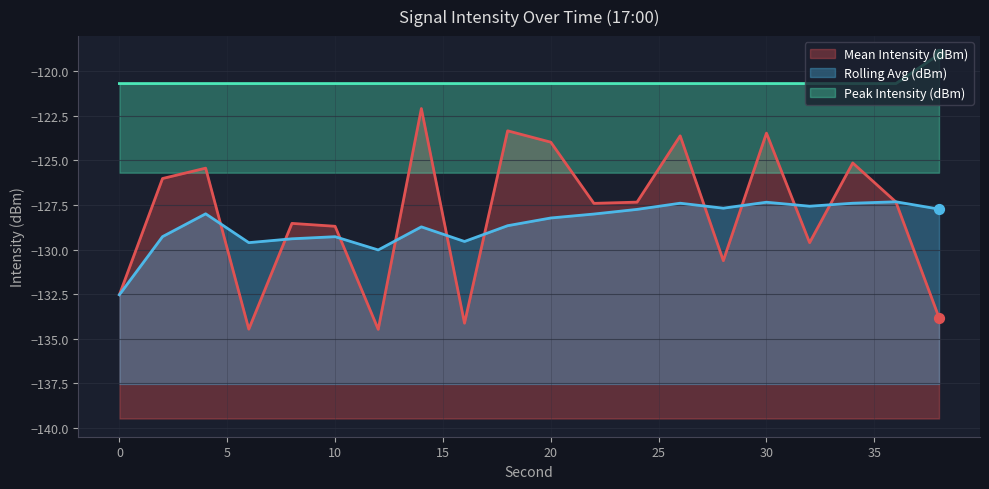

At which category is the sum across all series the highest?

30